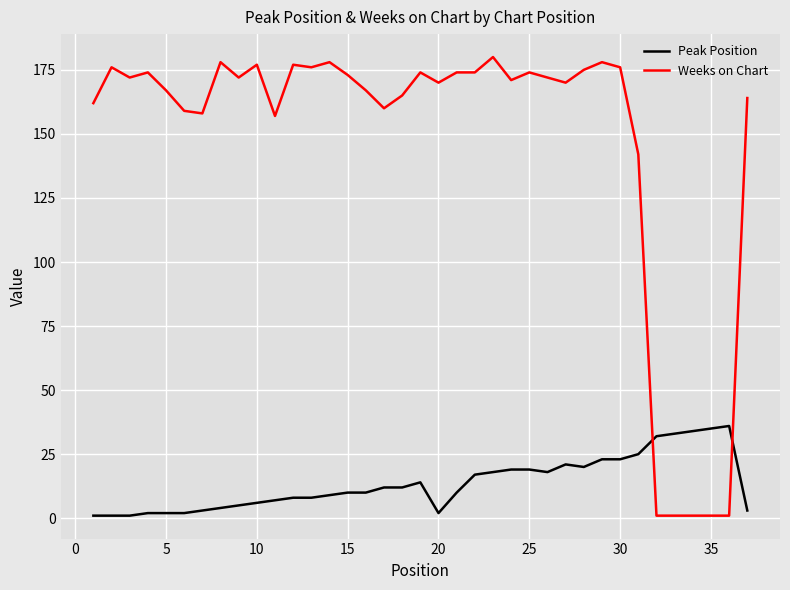

What is the maximum value shown in the chart?

180